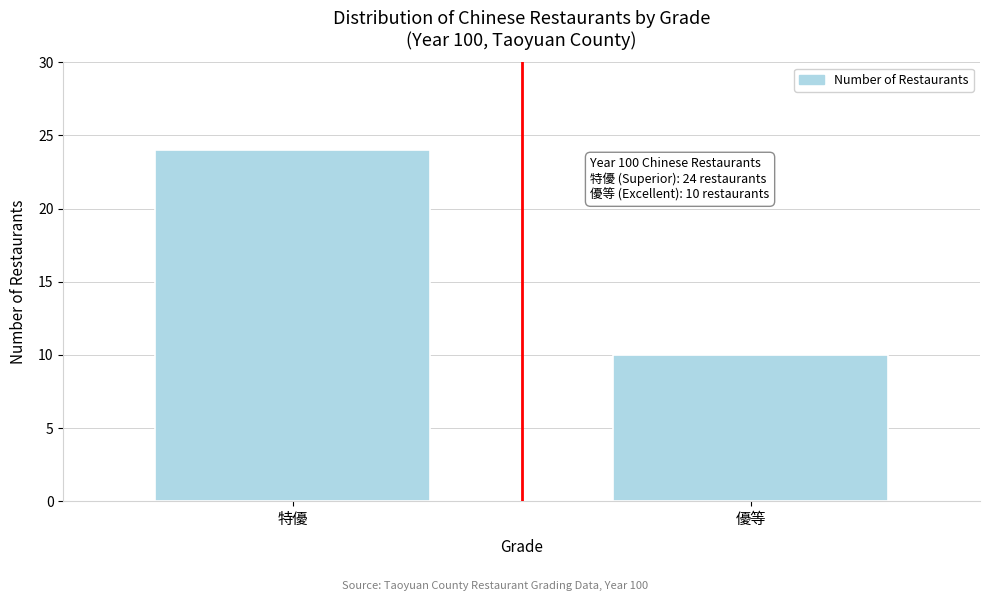

Reading left to right, transcribe all the data shown in this chart.

特優=24	優等=10